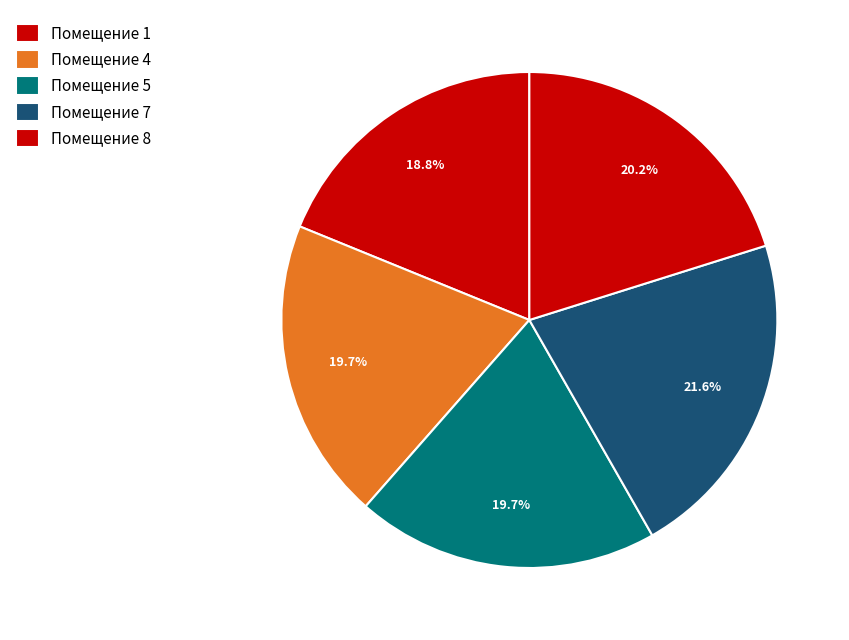

How many segments does this pie chart have?

5